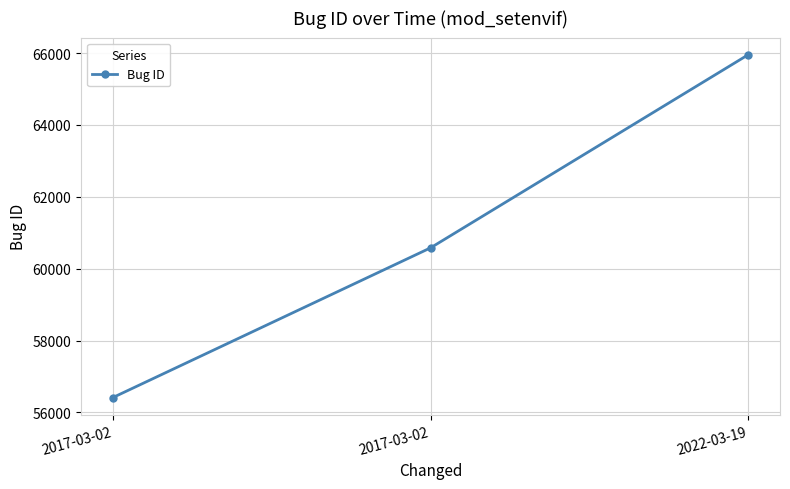

Reading left to right, transcribe all the data shown in this chart.

56413	60580	65956